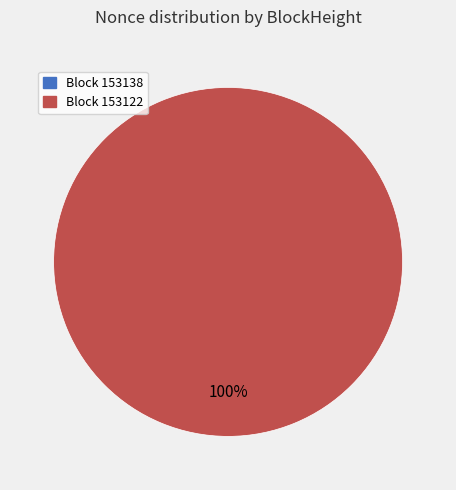

The 153122 slice represents 86% of the pie. True or false?

False